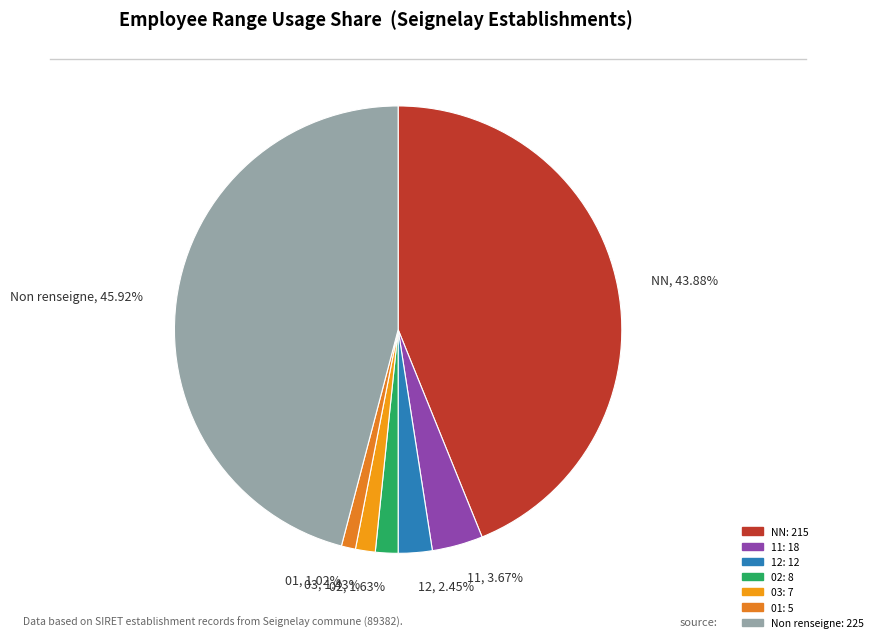

Between Non renseigne, 45.92% and 11, 3.67%, which is larger?

Non renseigne, 45.92%